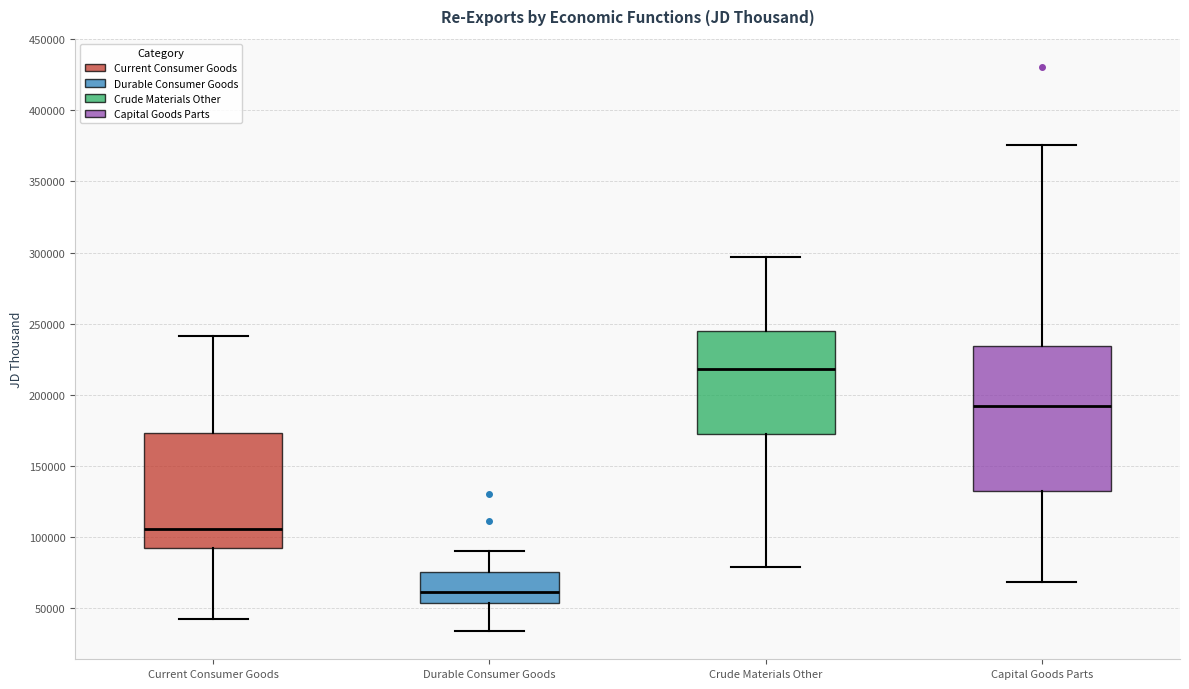

Where is the upper edge of the box for Crude Materials Other on the y-axis? The values are not printed on the chart, so give them approximately, as read against the axis.

245000